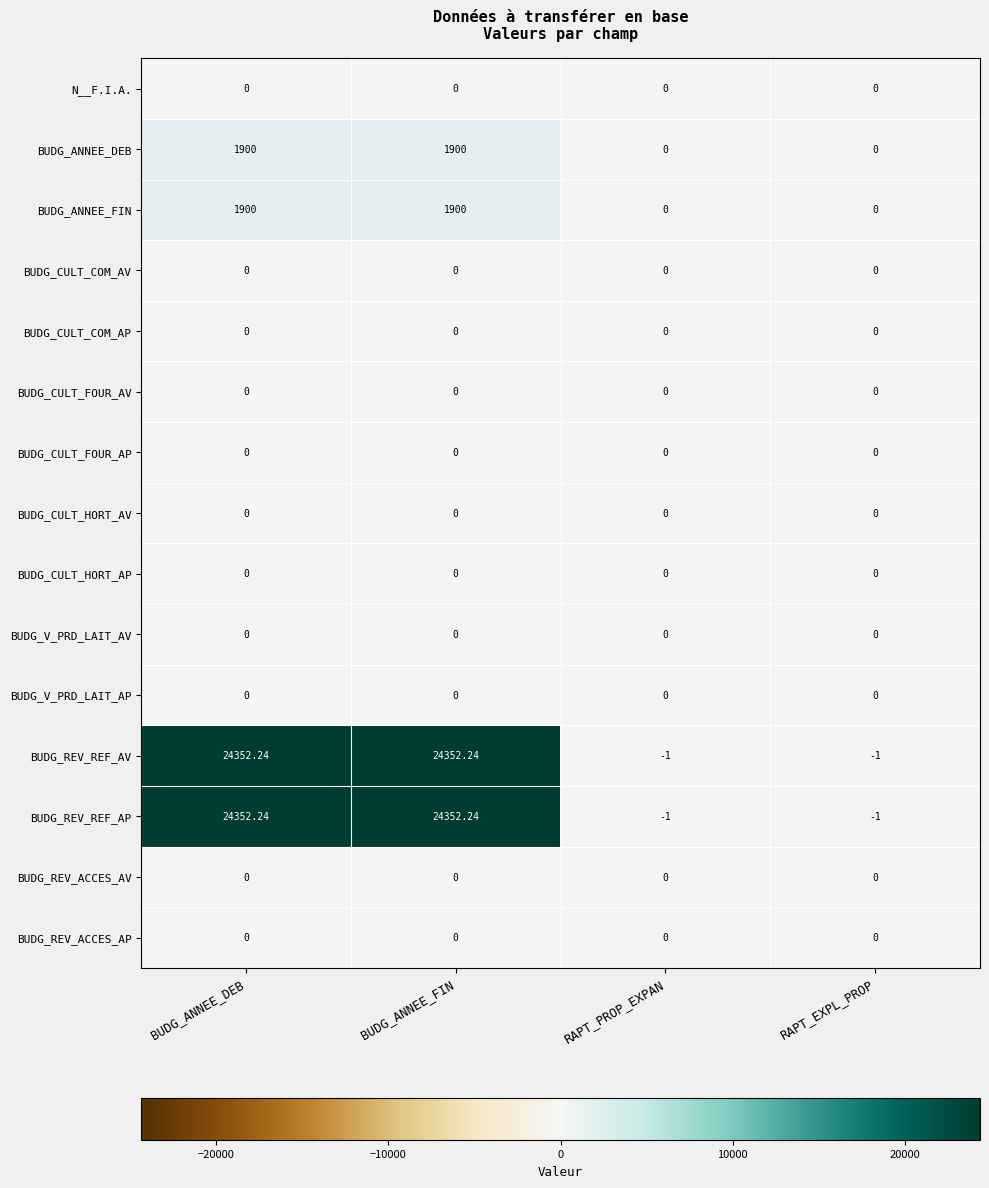

Which series has the largest total across all categories?

BUDG_REV_REF_AV